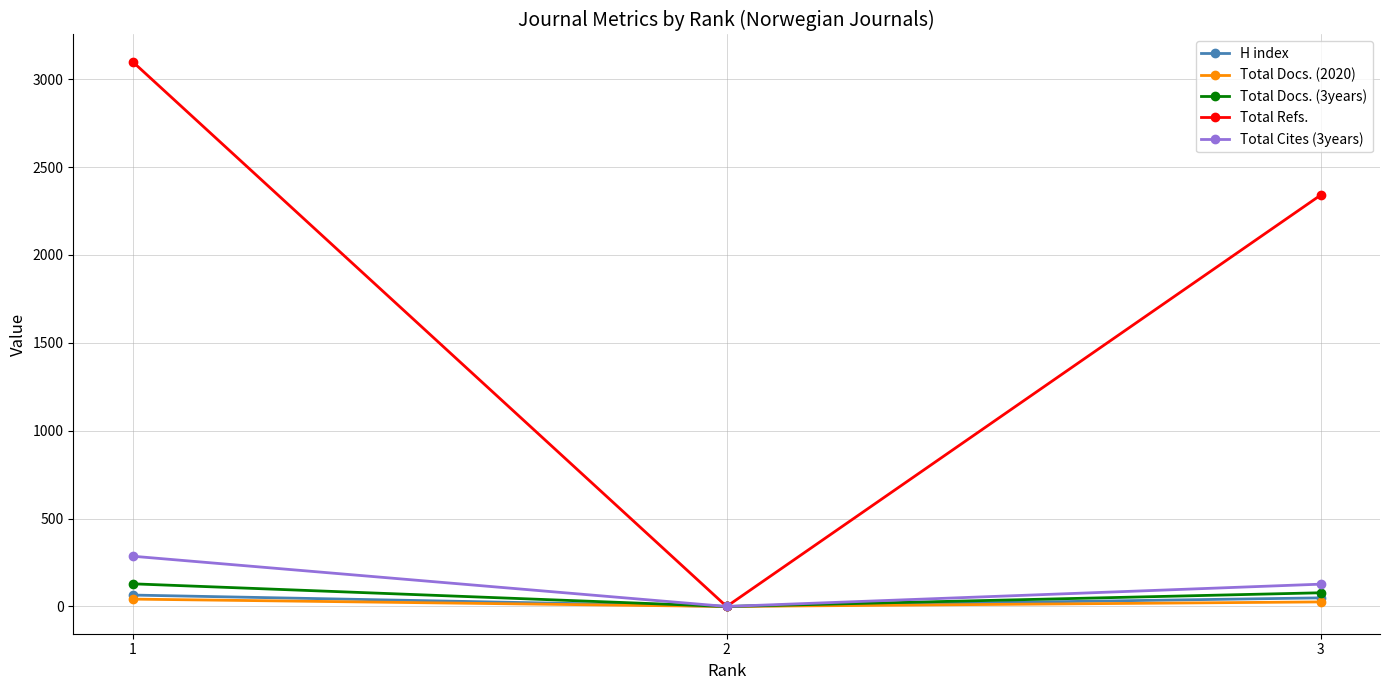

Which series has the widest spread of values?

Total Refs.